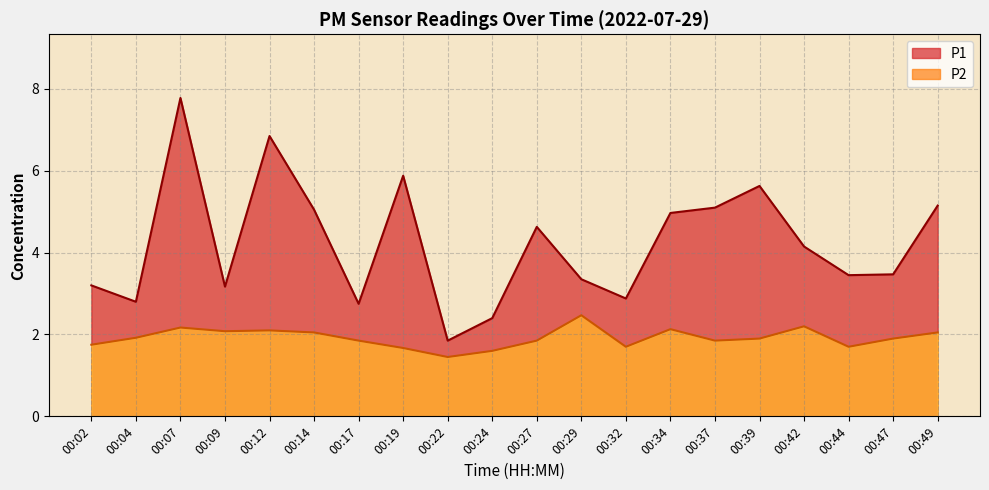

The value of P1 at 00:47 is 3.5. True or false?

True